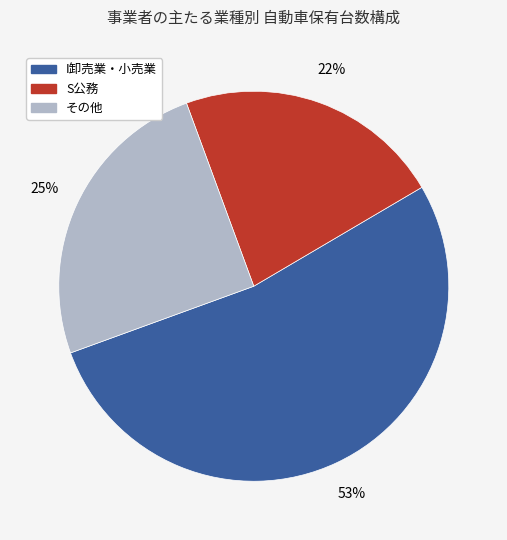

To the nearest percent, what is the average slice percentage?

33%